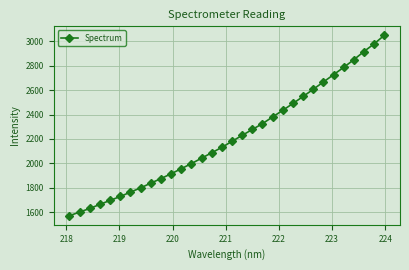

Count the number of values greater than 2180.

16